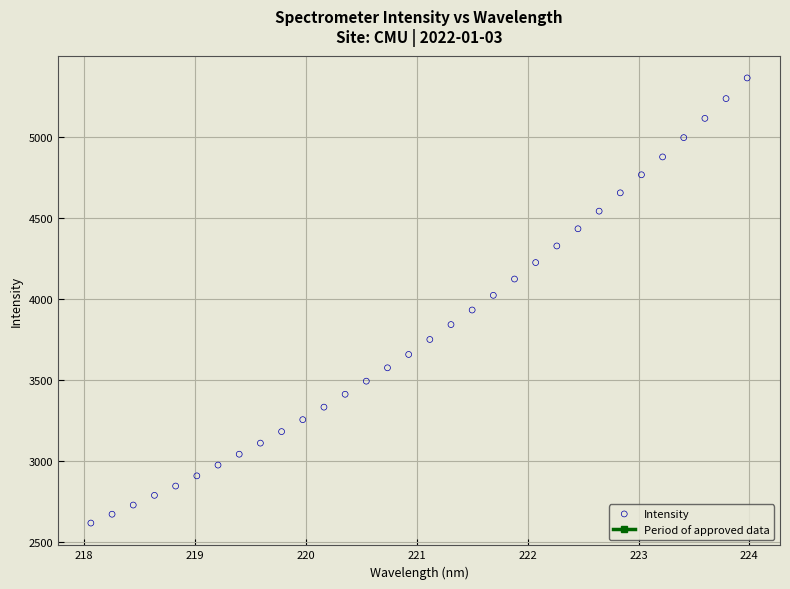

What is the range of Y values (max minus min)?

2748.1